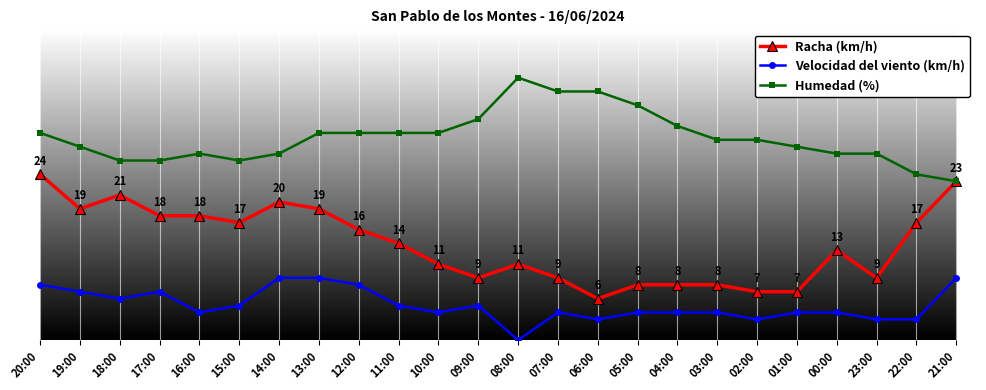

True or false: Velocidad del viento (km/h) has a value of 5 at 19:00.

False